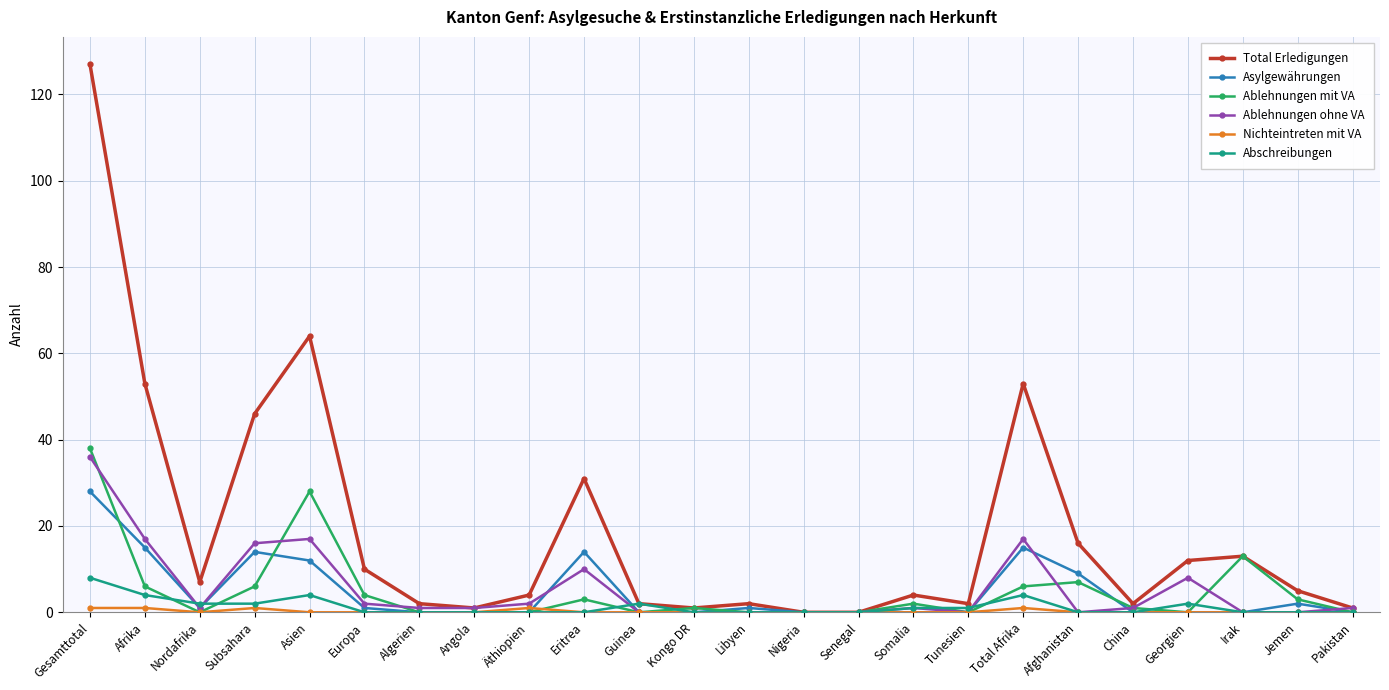

Is the value of Ablehnungen mit VA at Jemen greater than the value of Total Erledigungen at Irak?

No